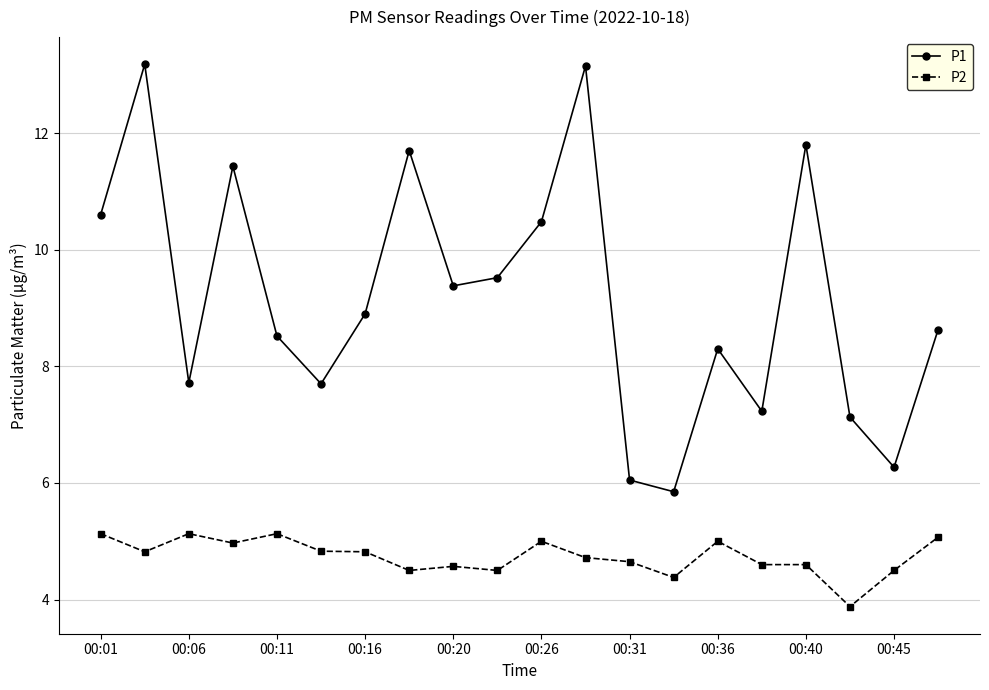

Which series has the largest total across all categories?

P1